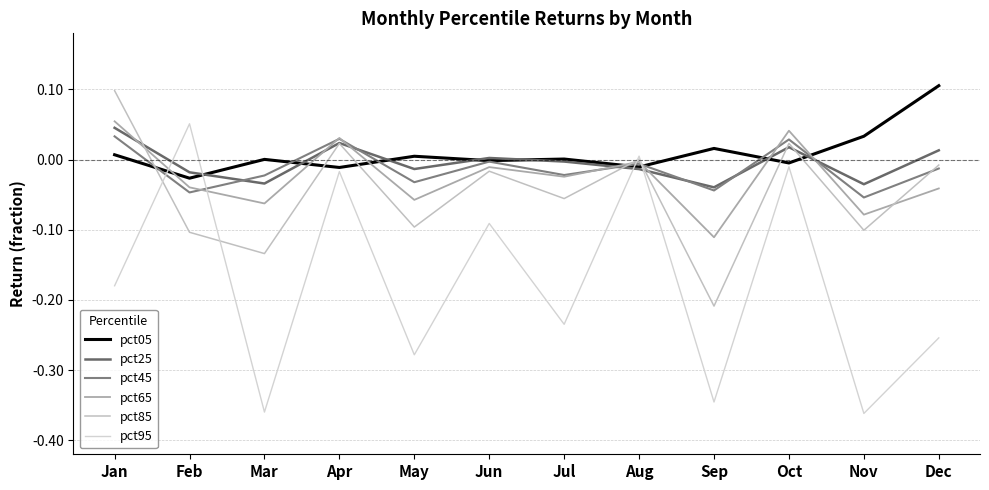

How many lines are shown in the chart?

6